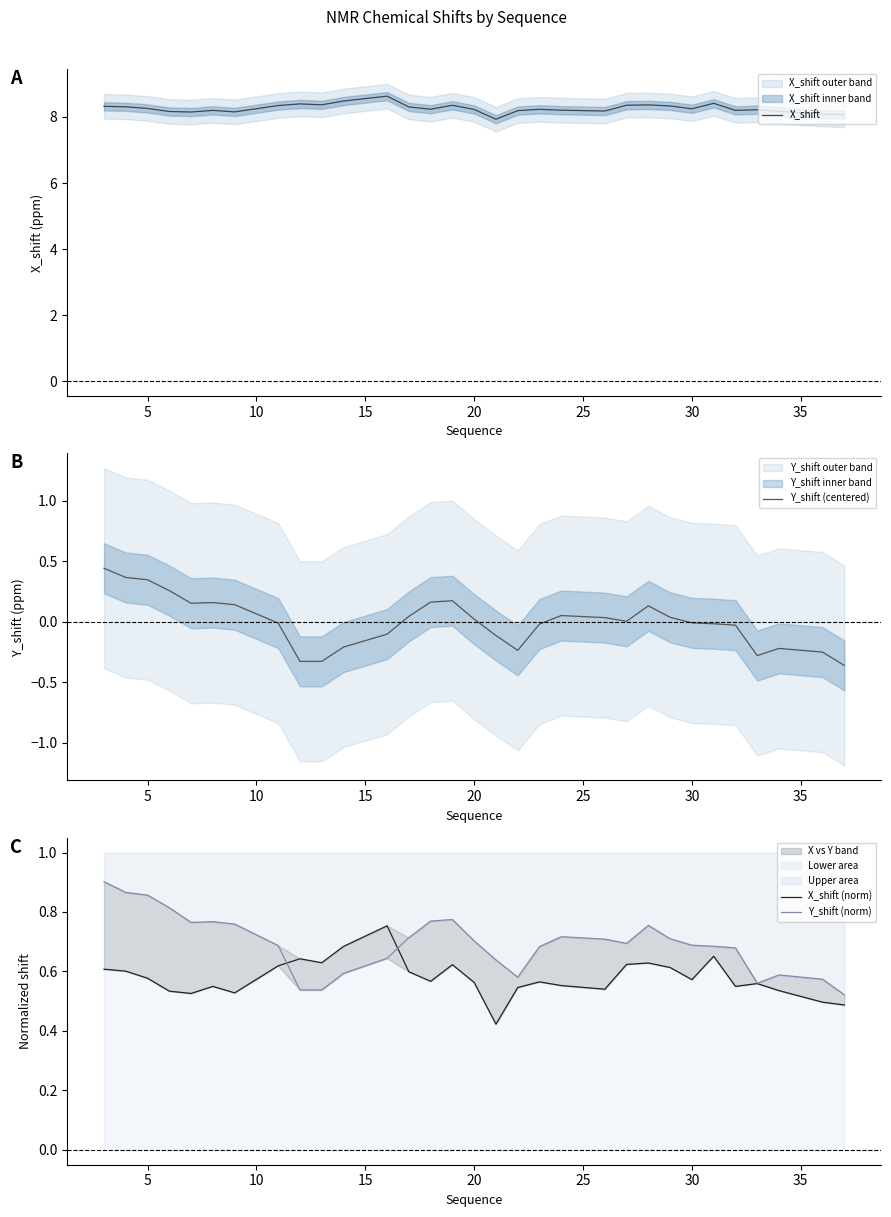

Rank the series by their maximum value, from lowest to highest.

Y_shift (centered), X_shift (norm), Y_shift (norm), X_shift